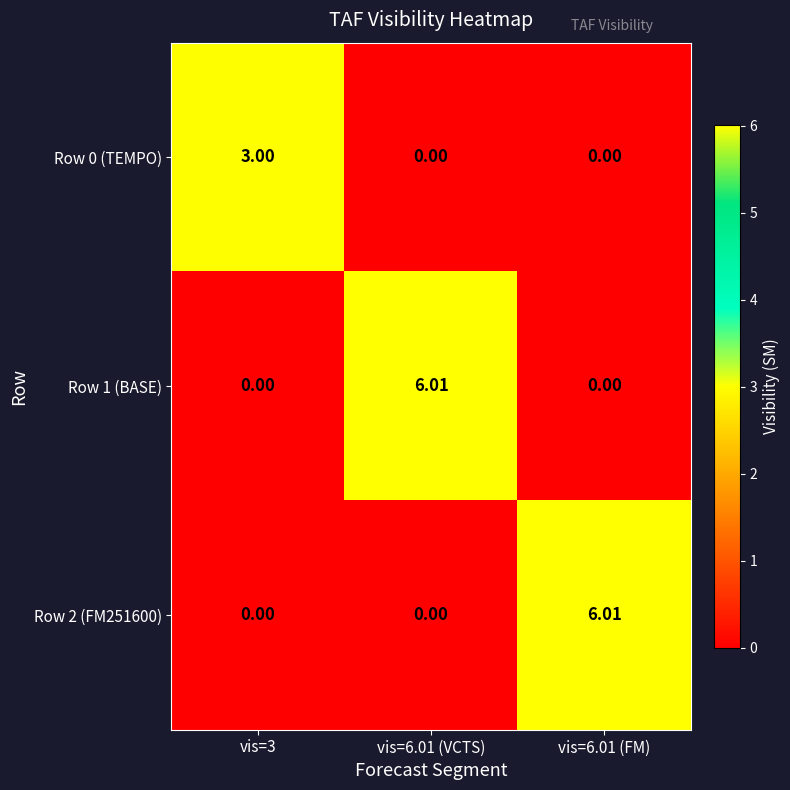

How many series are shown in this chart?

3